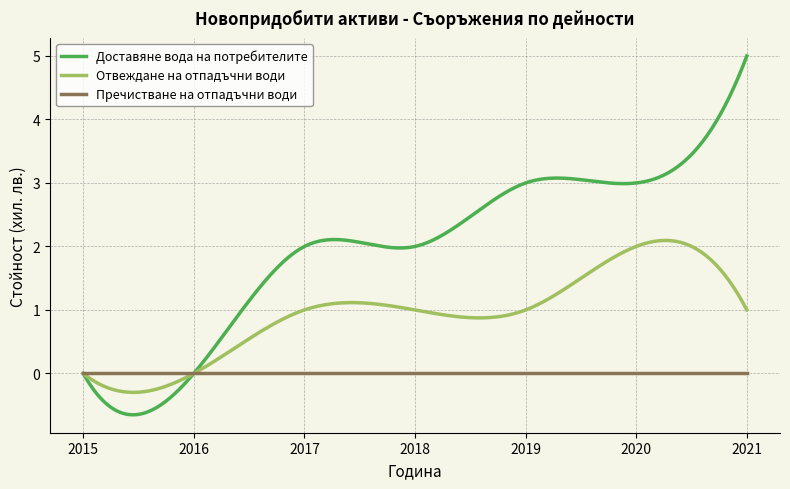

Which series has the largest range (max minus min)?

Доставяне вода на потребителите